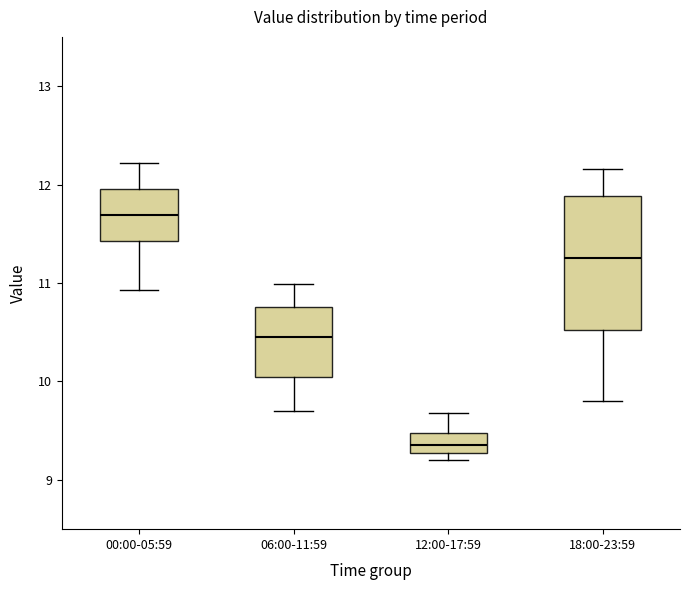

Reading left to right, read every box against the y-axis: the position of its median line, the range the box covers, and the ends of its whiskers. The values are not printed on the chart, so give them approximately, as read against the axis.

00:00-05:59: median 11.7, box 11.4 to 12.0, whiskers 10.9 to 12.2
06:00-11:59: median 10.5, box 10.0 to 10.8, whiskers 9.7 to 11.0
12:00-17:59: median 9.4, box 9.3 to 9.5, whiskers 9.2 to 9.7
18:00-23:59: median 11.3, box 10.5 to 11.9, whiskers 9.8 to 12.2